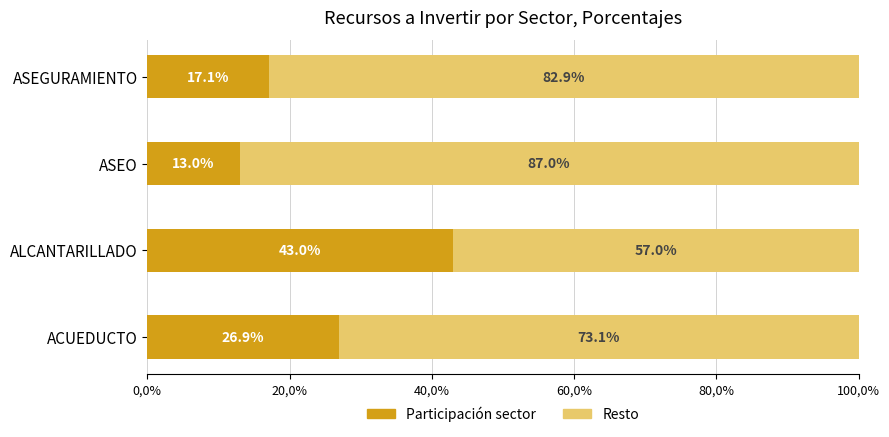

What are all the series names shown in the legend?

Participación sector, Resto